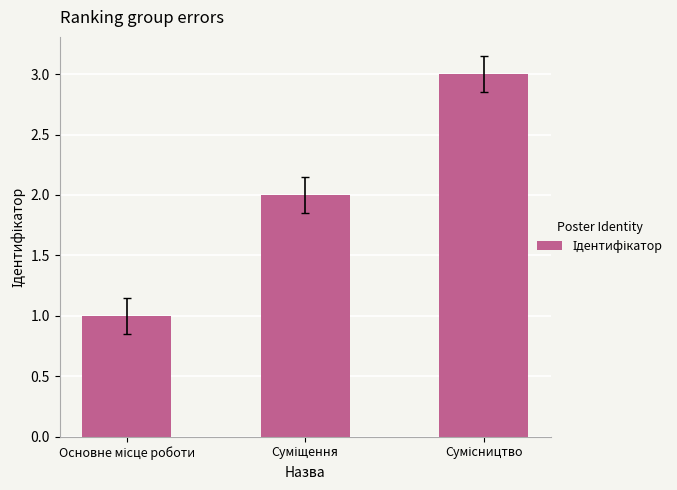

What is the maximum value shown in the chart?

3